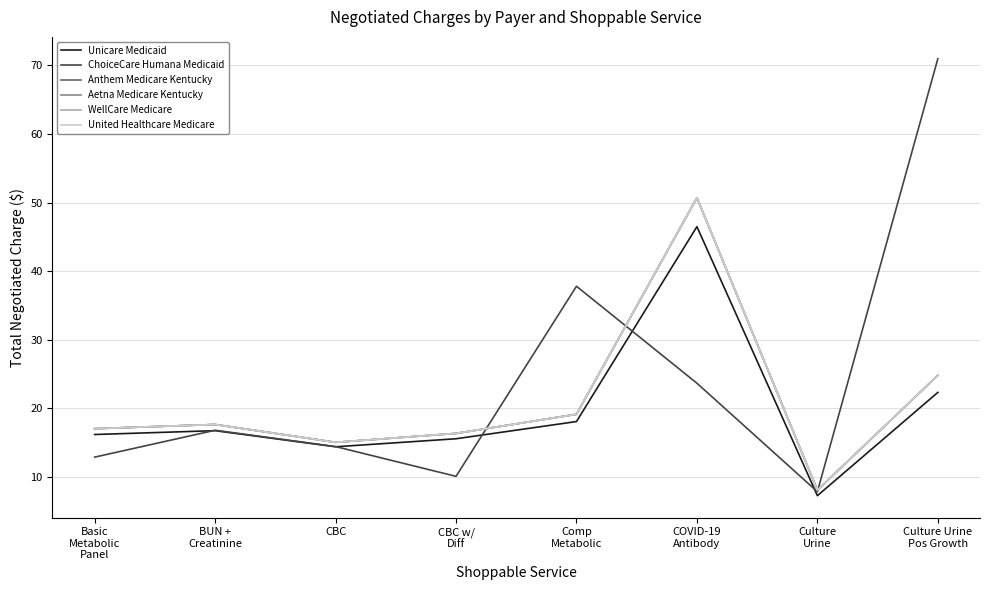

The WellCare Medicare series shows 10.8 at Culture
Urine. True or false?

False